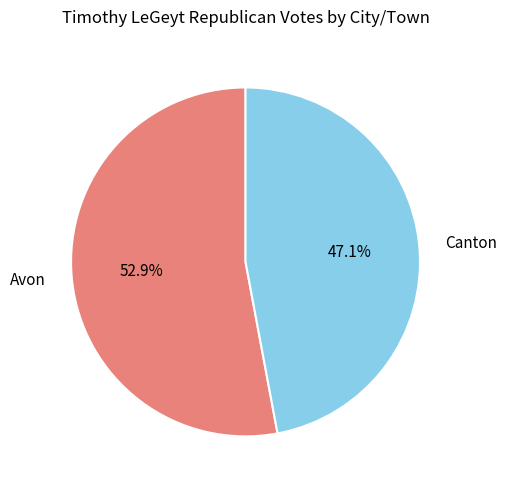

To the nearest percent, what is the difference between the largest and smallest slice percentages?

6%